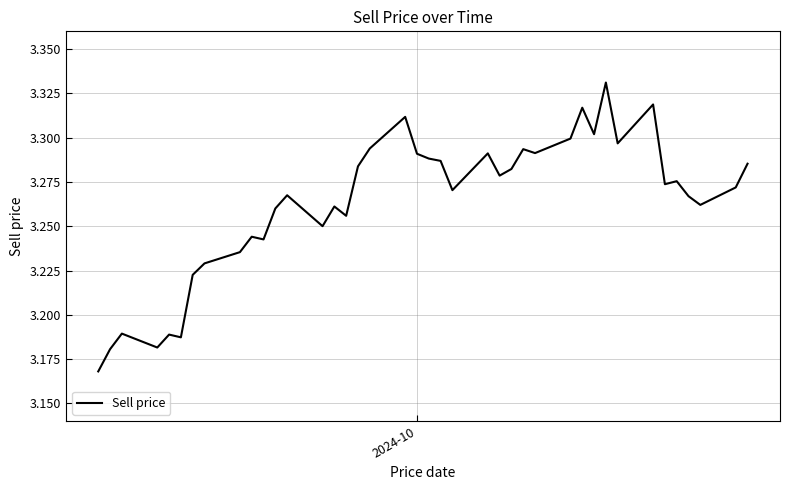

Reading left to right, what are all the values shown in this chart?

3.2	3.2	3.2	3.2	3.2	3.2	3.2	3.2	3.2	3.2	3.2	3.3	3.3	3.3	3.3	3.3	3.3	3.3	3.3	3.3	3.3	3.3	3.3	3.3	3.3	3.3	3.3	3.3	3.3	3.3	3.3	3.3	3.3	3.3	3.3	3.3	3.3	3.3	3.3	3.3